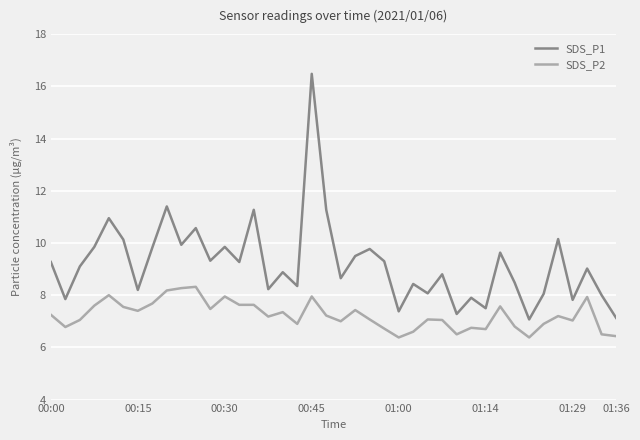

Which series has the widest spread of values?

SDS_P1